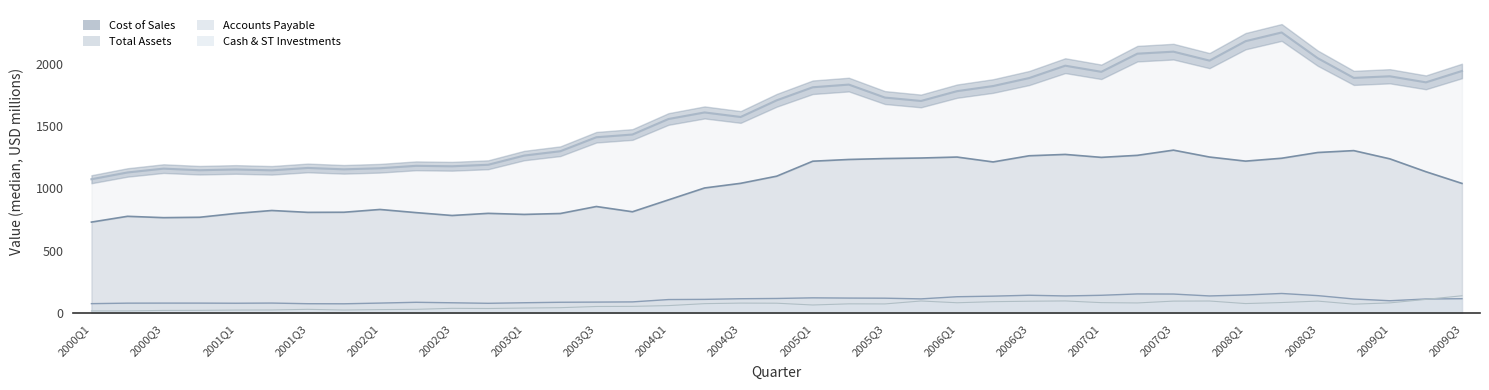

List the series in order of their peak value, highest first.

Total Assets, Cost of Sales, Accounts Payable, Cash & Short-term Investments